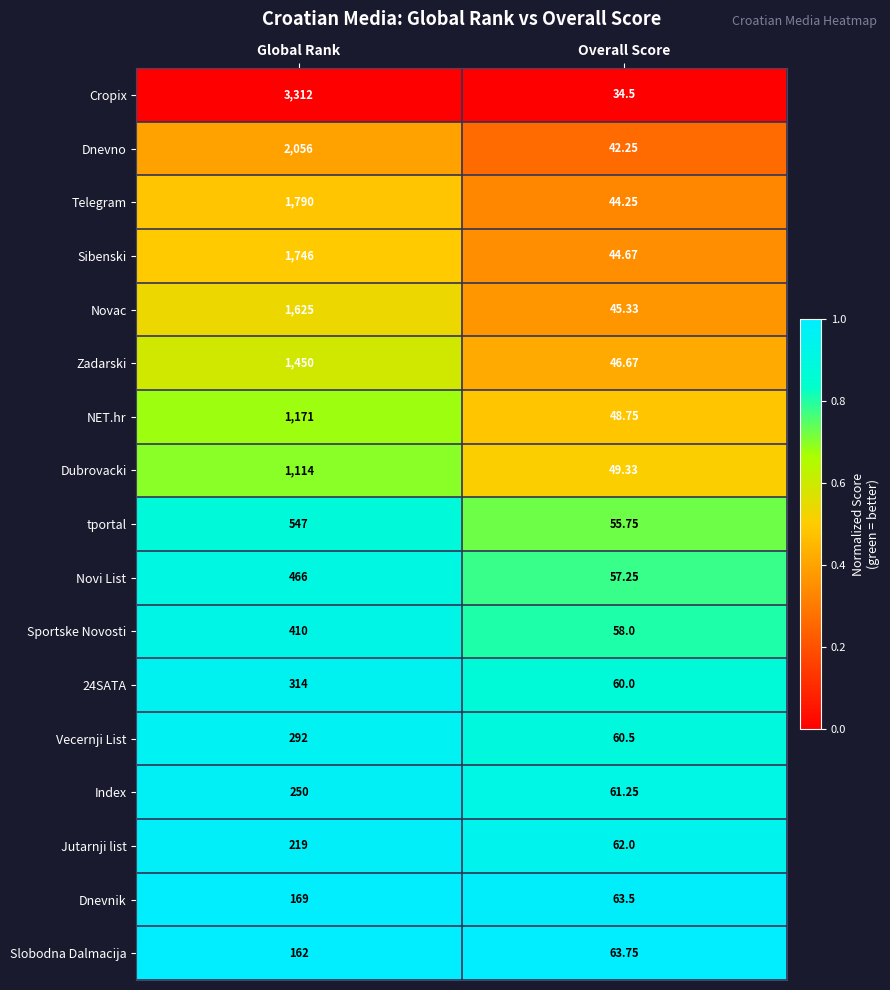

Which series has the largest total across all categories?

Cropix